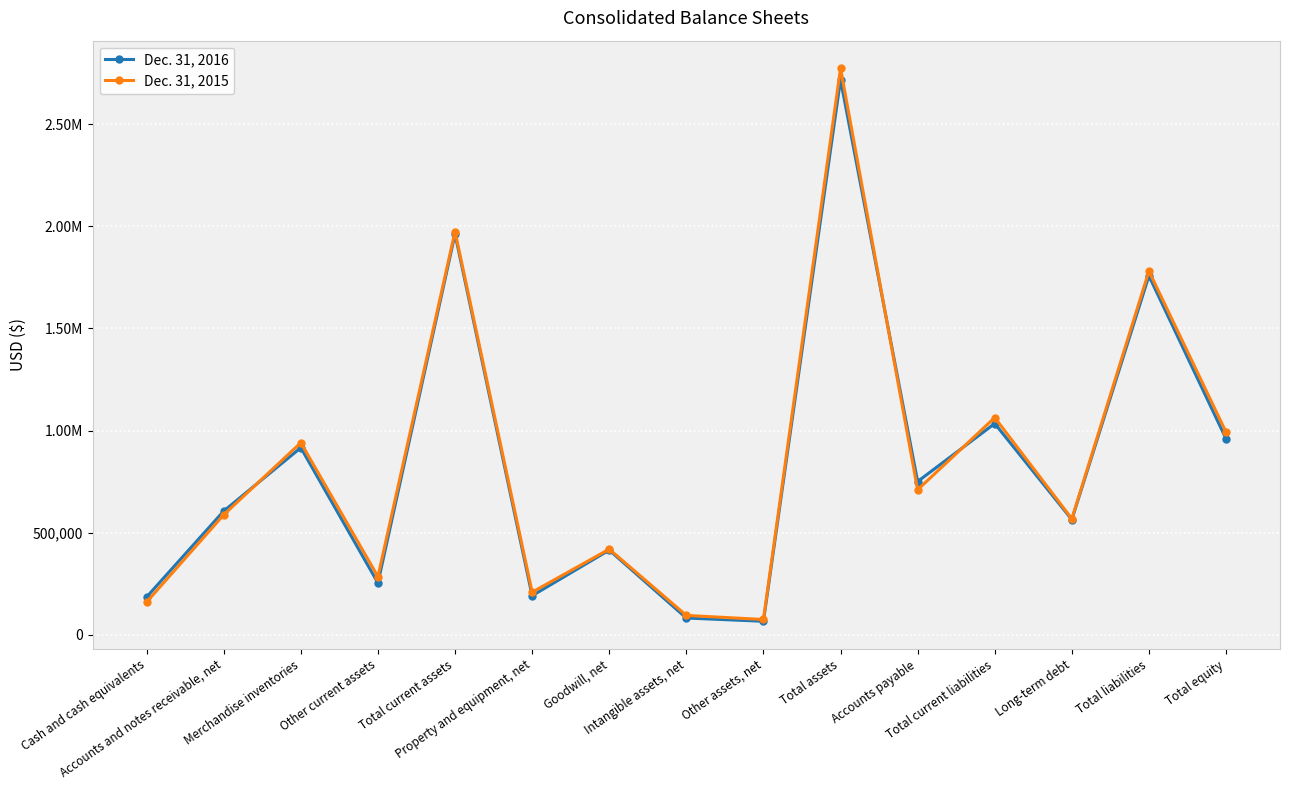

What are all the series names shown in the legend?

Dec. 31, 2016, Dec. 31, 2015